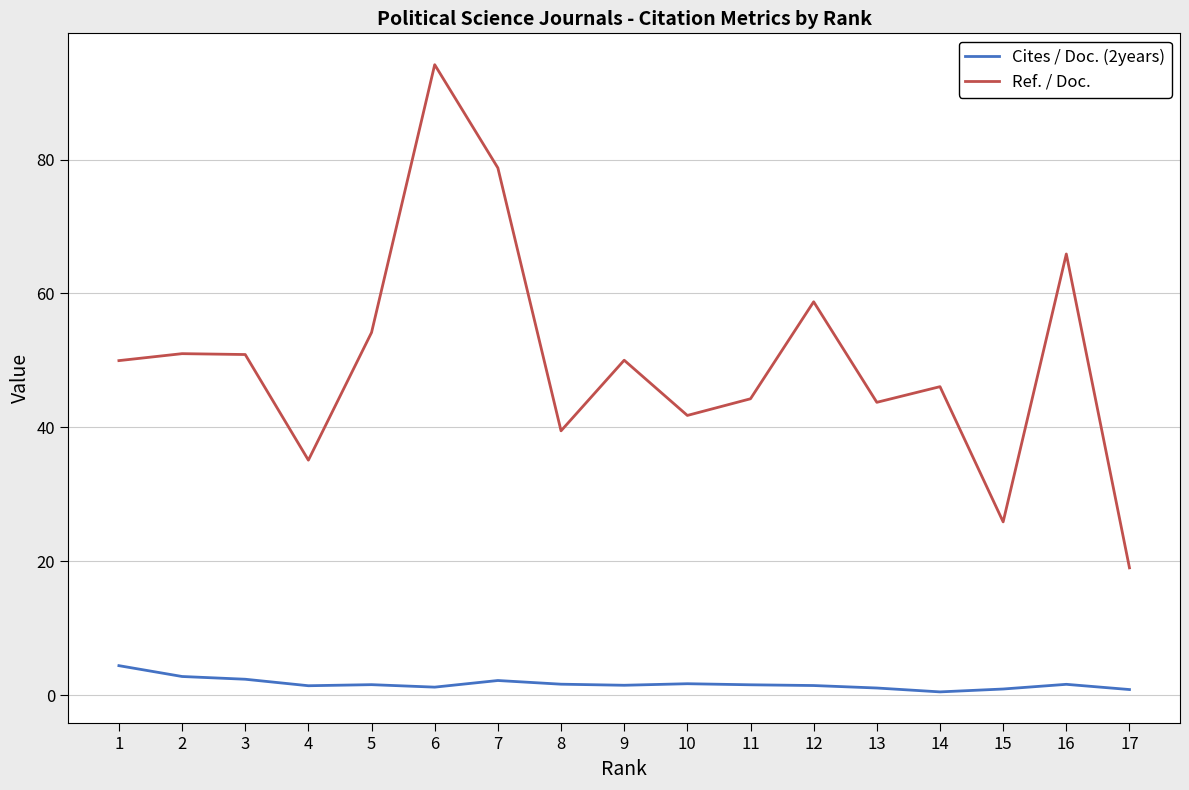

At which label does Ref. / Doc. reach its peak?

6